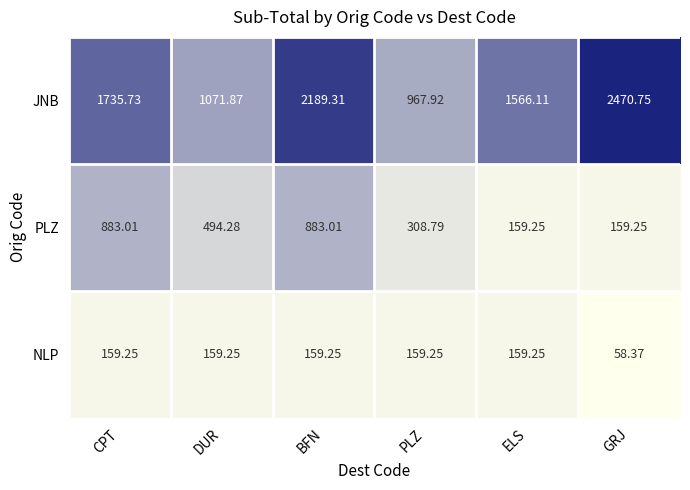

Which series has the widest spread of values?

JNB